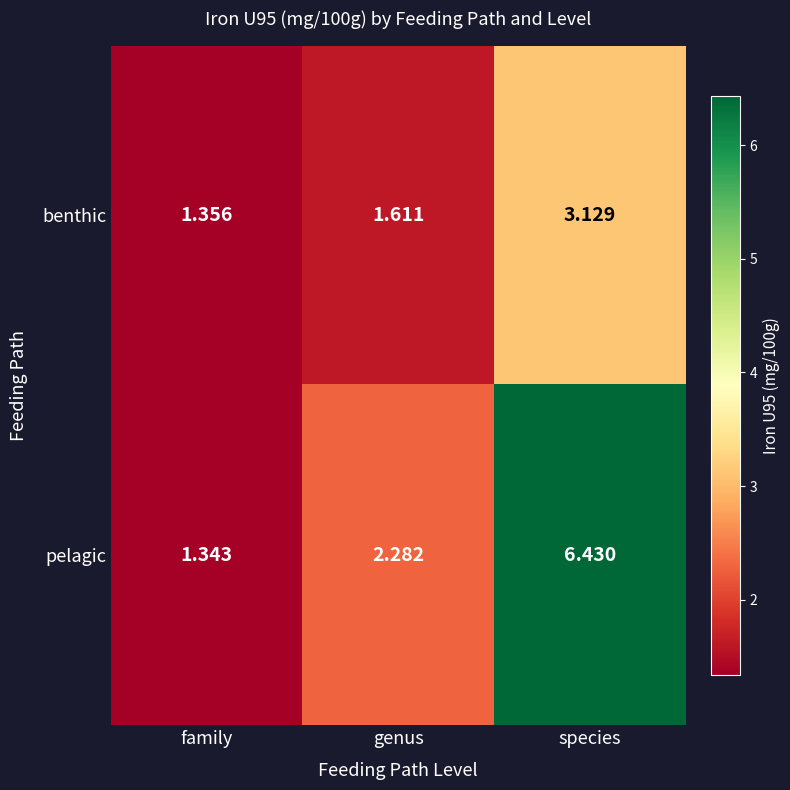

Which series has the widest spread of values?

pelagic